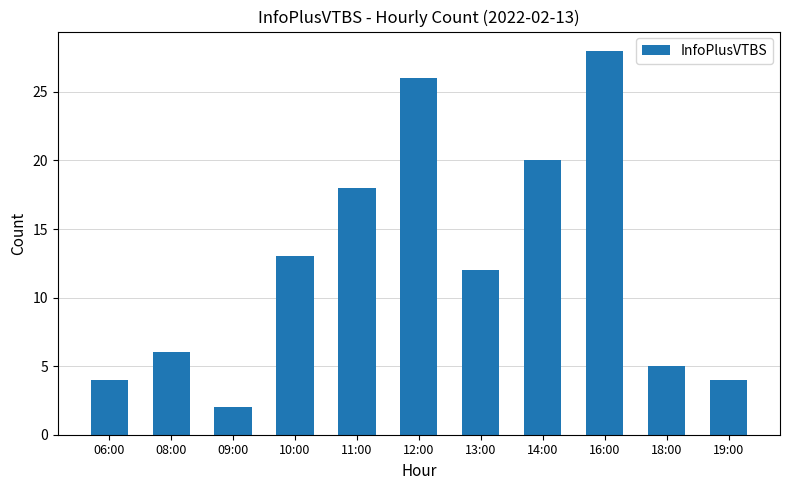

What is the label of the 11th bar from the right?

06:00